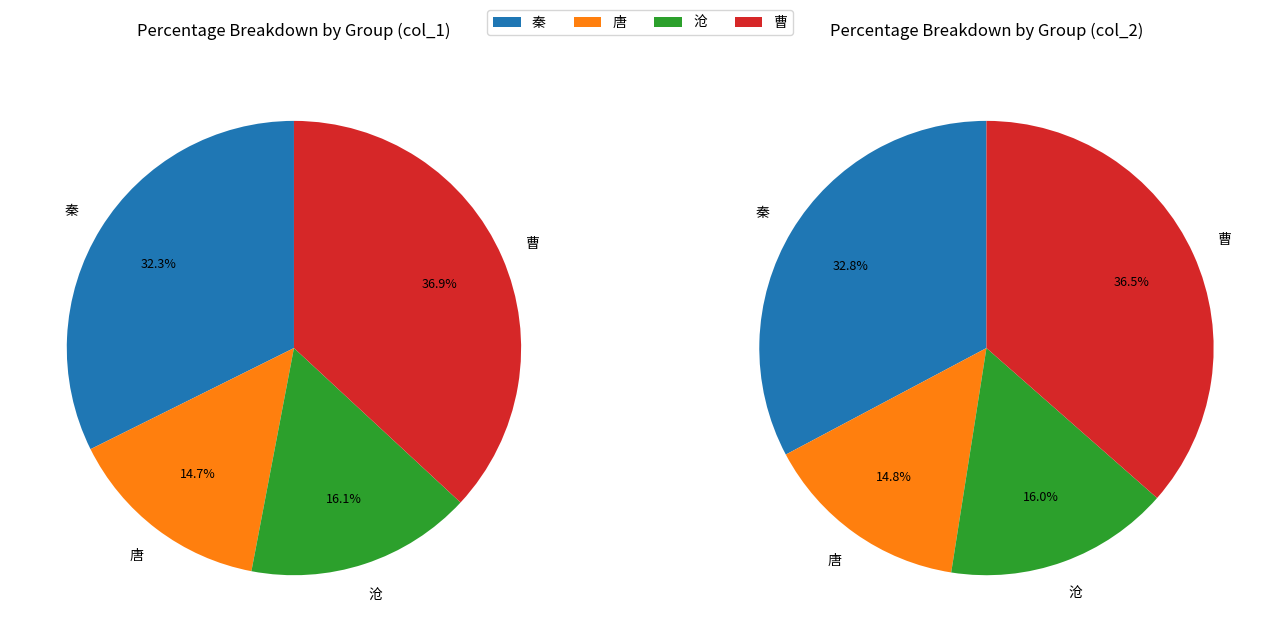

Is the sum of 唐-3 and 曹-5 greater than half?

No